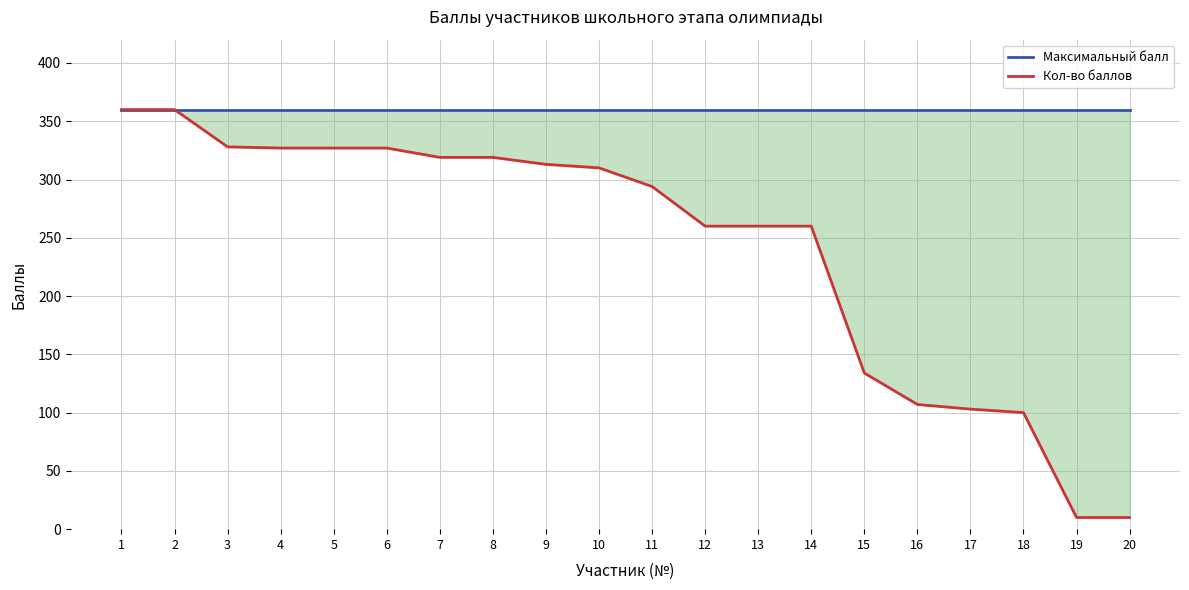

True or false: Кол-во баллов has more than 1 points higher than both neighbors.

False